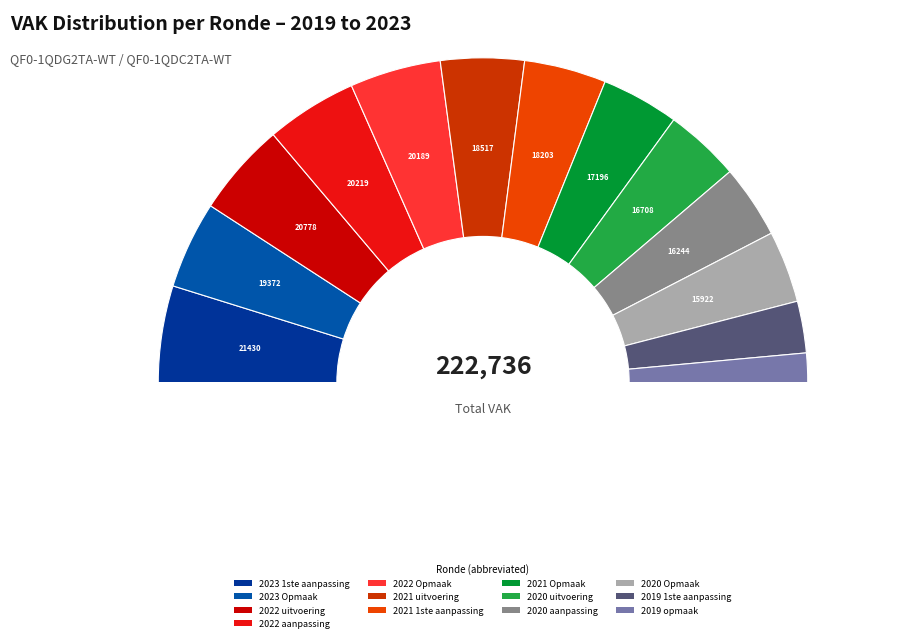

Which has a higher value, 2021 1ste aanpassing or 2022 uitvoering?

2022 uitvoering